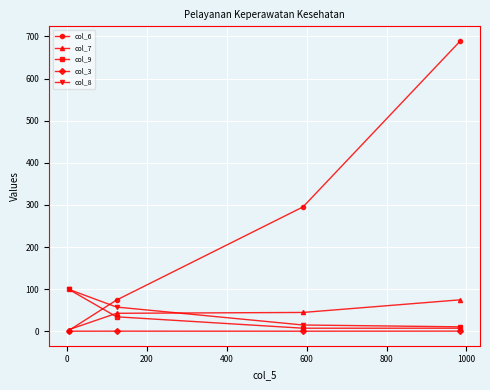

Which series has the largest range (max minus min)?

col_6